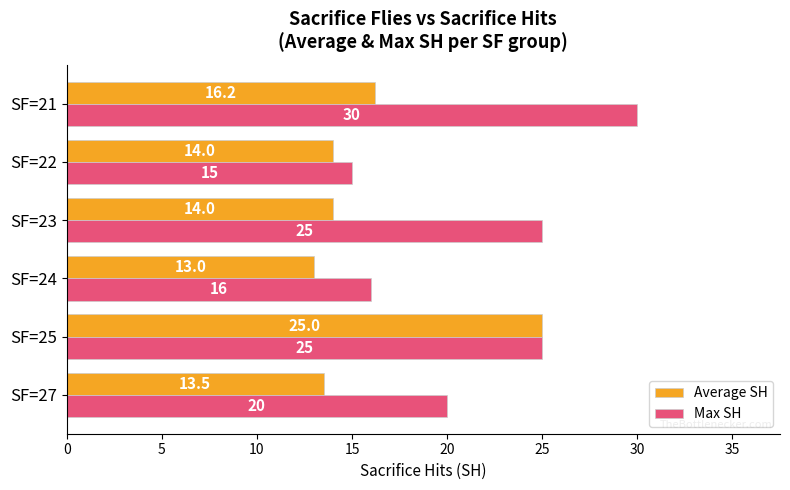

What is the maximum value for Max SH?

30.0